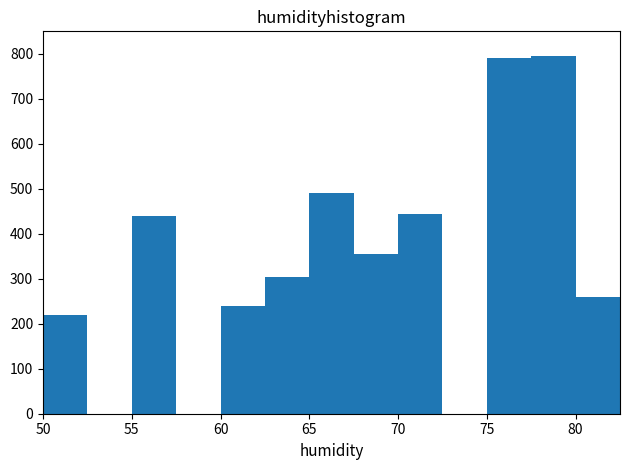

What is the height of the bar covering 62.5 to 65.0 on the x-axis? The values are not printed on the chart, so give them approximately, as read against the axis.

310